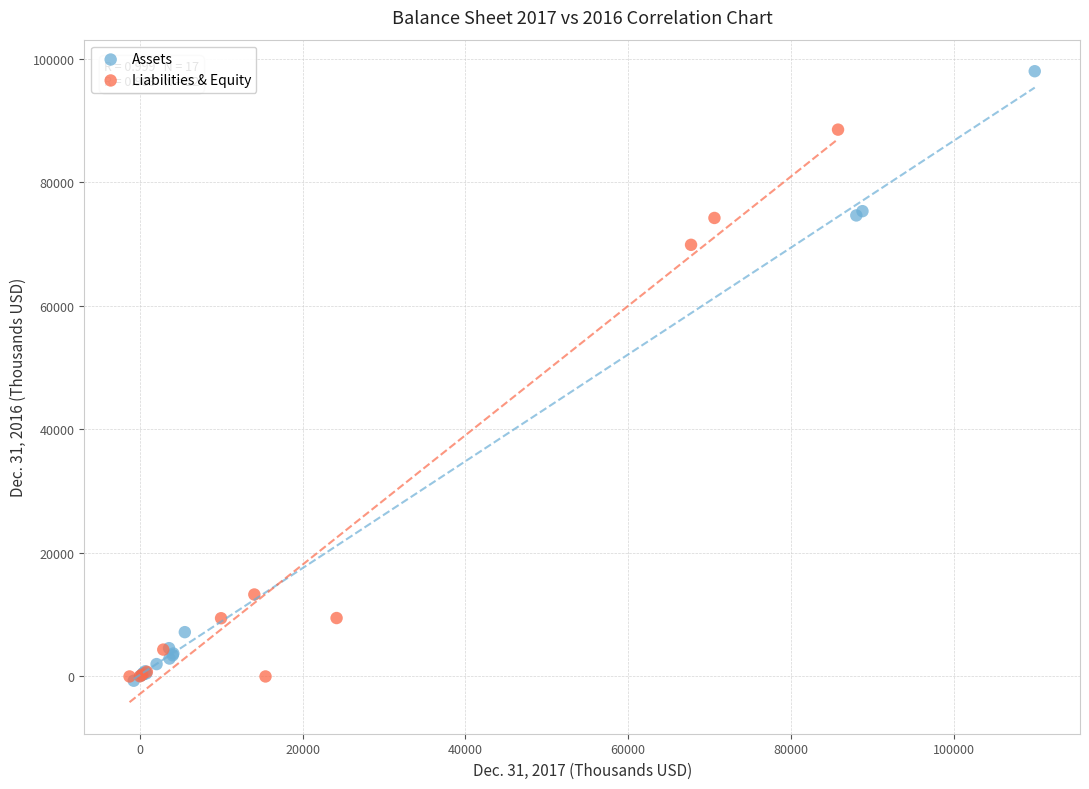

Which series has the largest Y range (max minus min)?

Assets